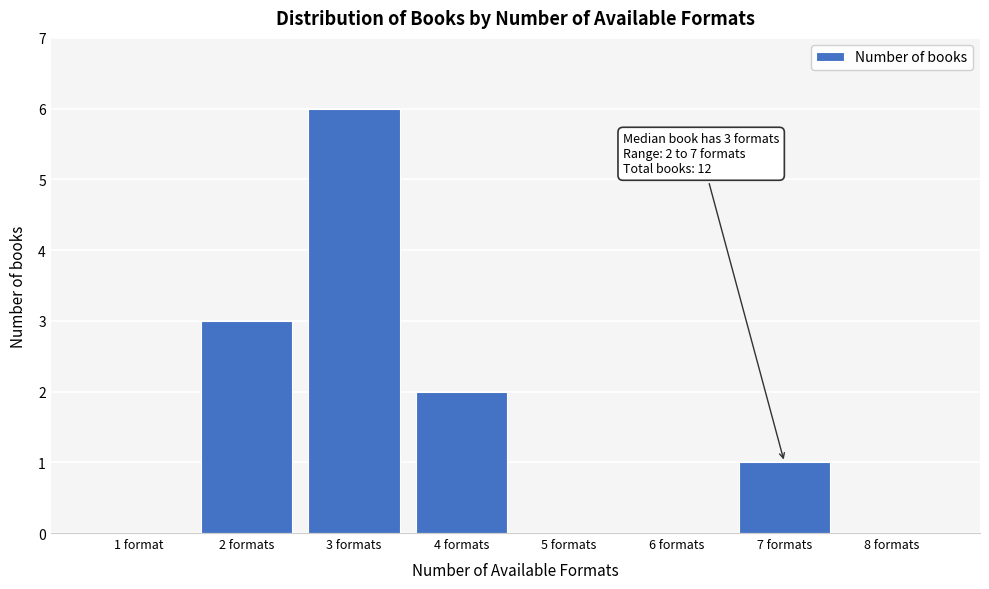

Reading right to left, list all the values displayed in this chart.

8 formats=0	7 formats=1	6 formats=0	5 formats=0	4 formats=2	3 formats=6	2 formats=3	1 format=0